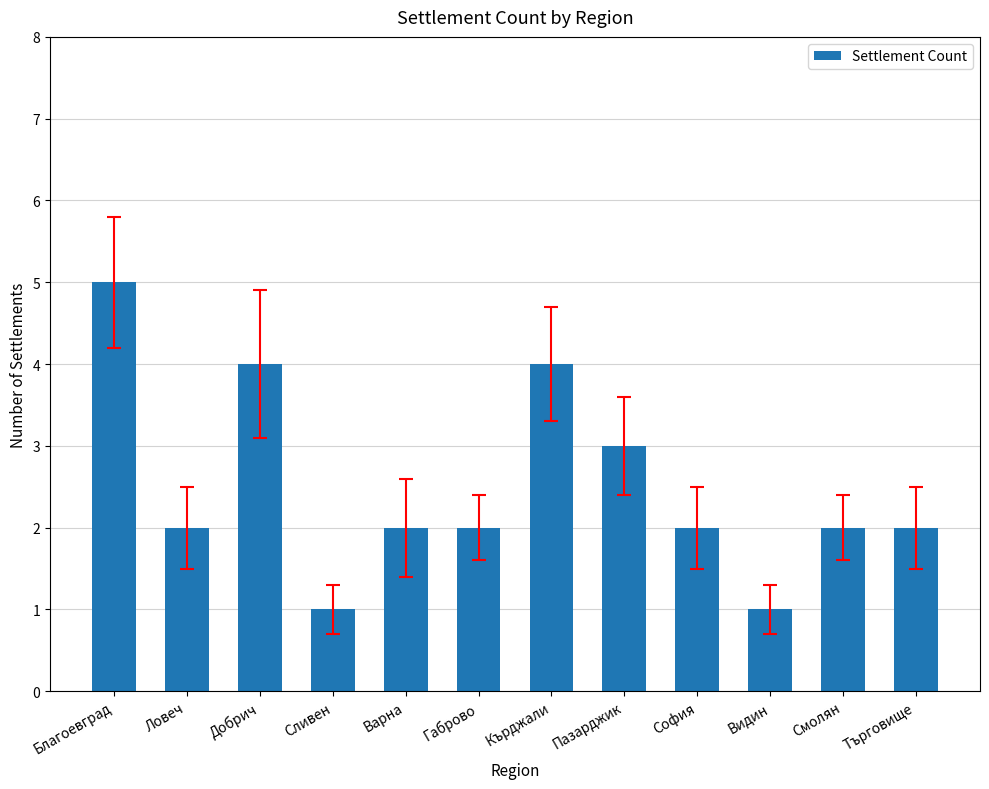

What is the difference between the maximum and minimum values?

4